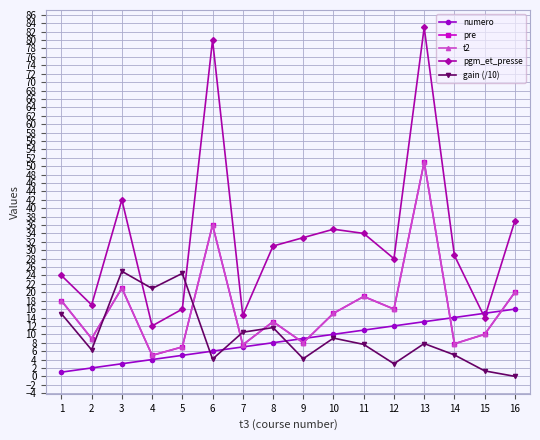

Does the chart have visible grid lines?

Yes